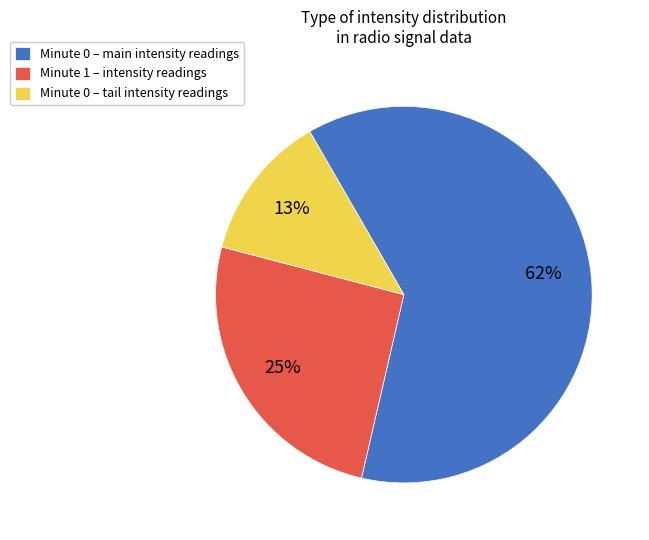

Is there any slice that represents more than half of the pie?

Yes